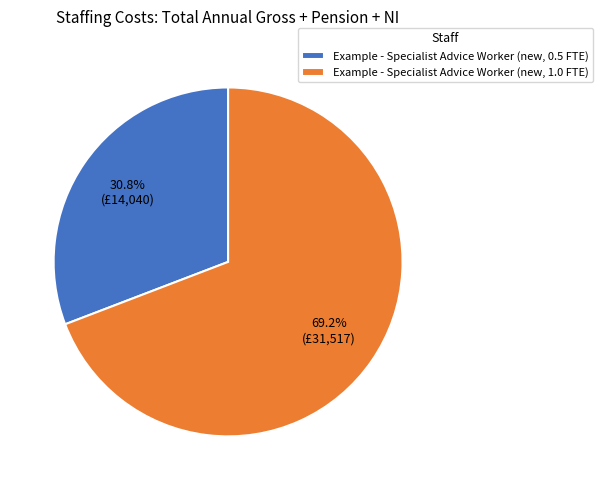

Does Example - Specialist Advice Worker (new, 1.0 FTE) account for over 50% of the chart?

Yes